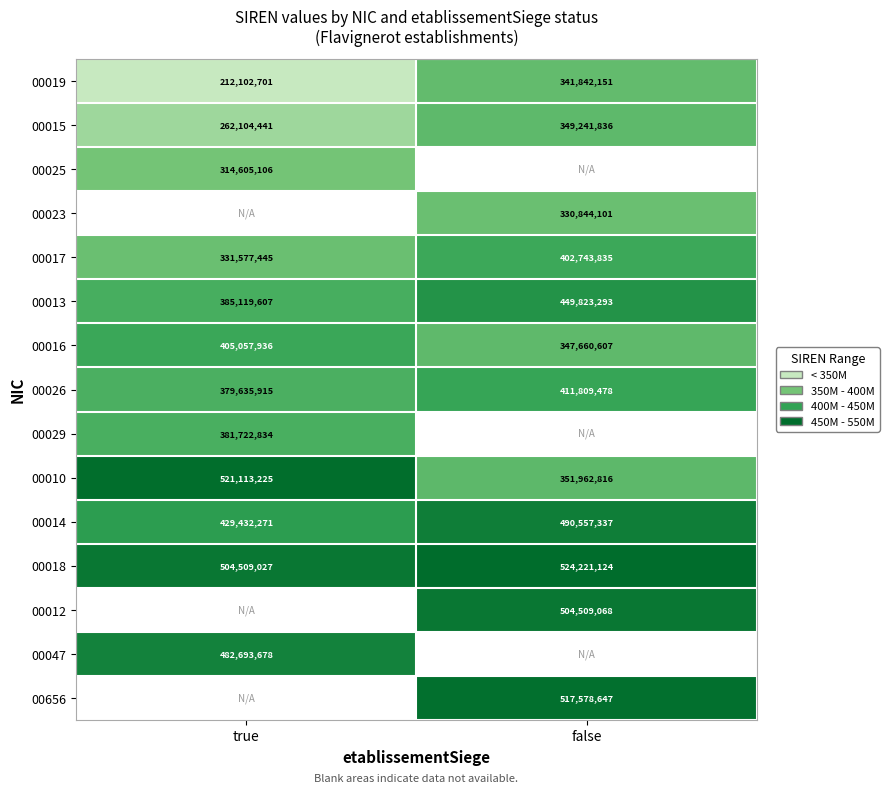

The 00017 series shows 619475904.1 at false. True or false?

False